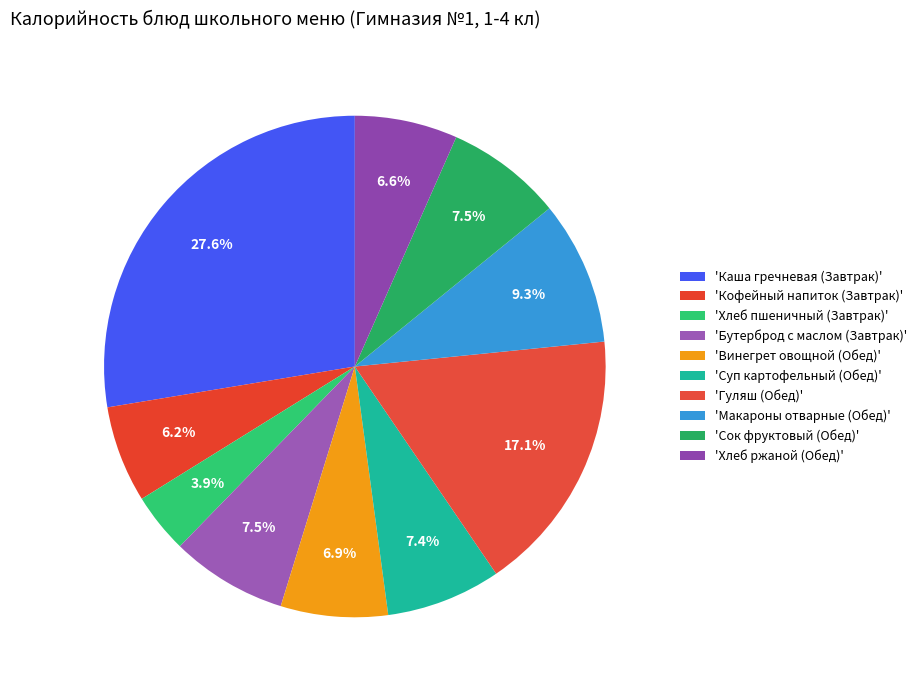

Which category has the biggest portion of the pie?

Каша гречневая (Завтрак)